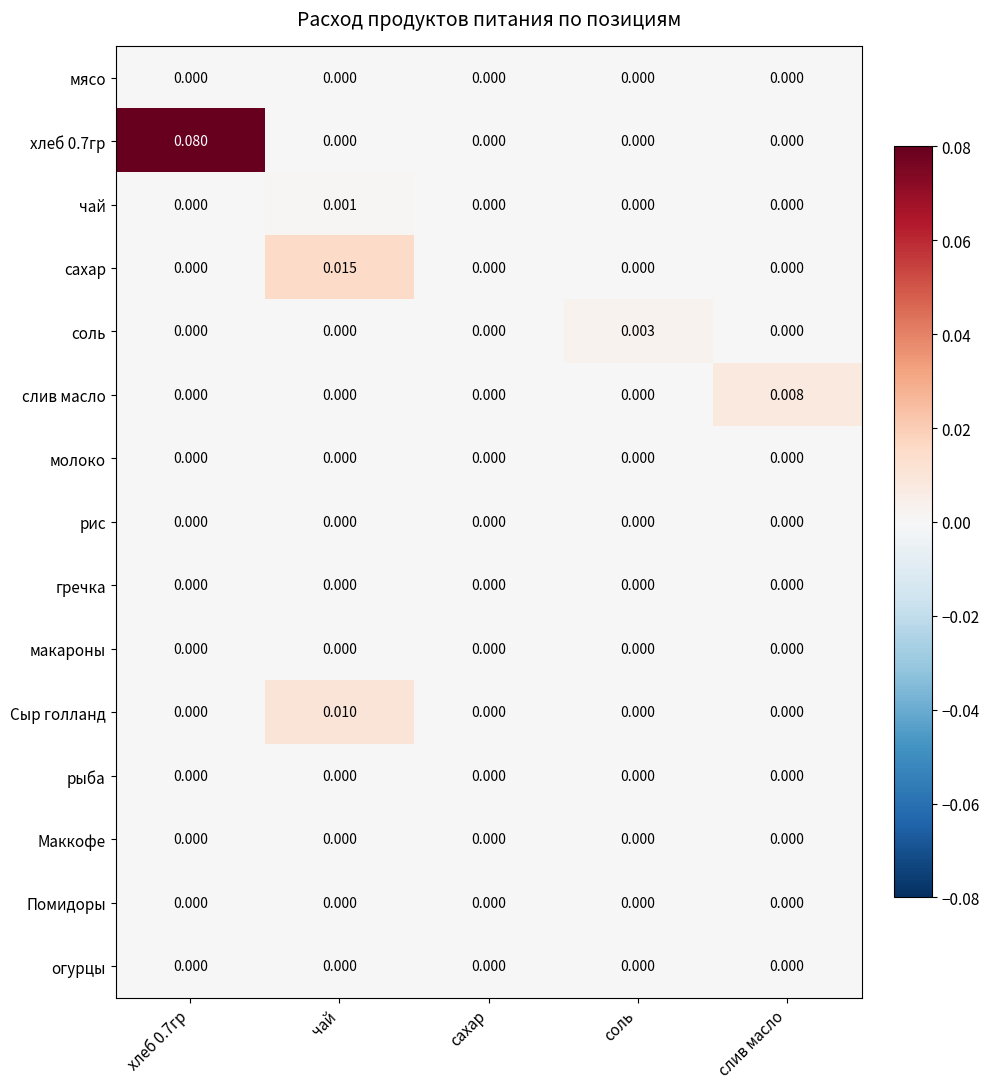

Between чай and соль, which series saw the biggest shift?

сахар